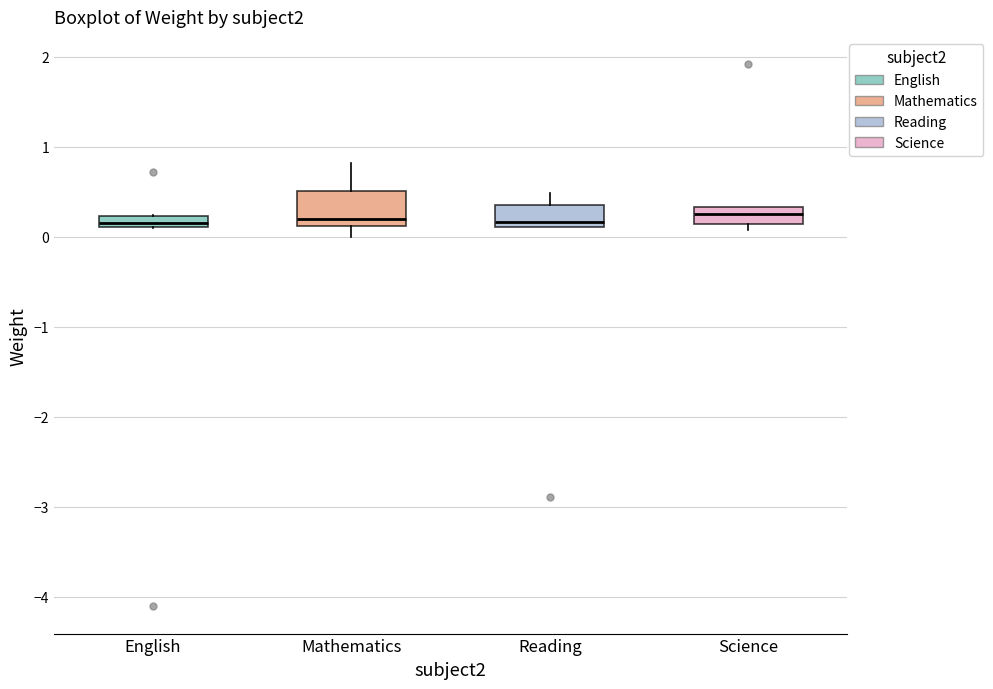

Comparing the boxes themselves (not the whiskers), which one is the tallest?

Mathematics